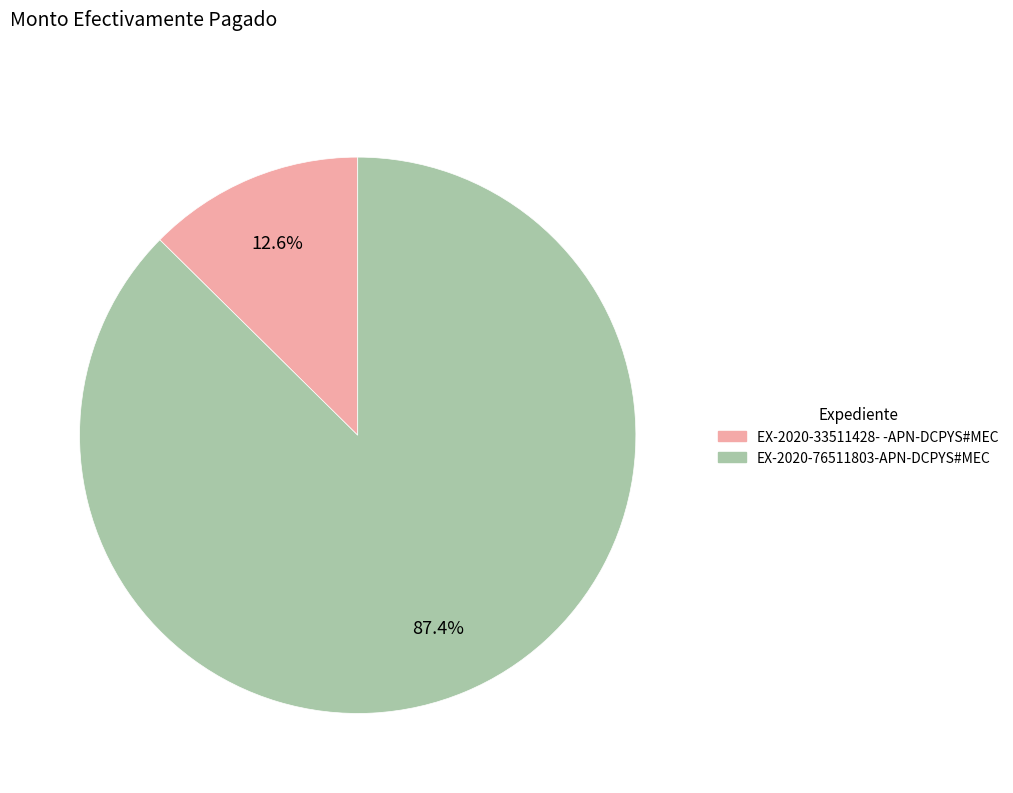

To the nearest percent, what portion does EX-2020-76511803-APN-DCPYS#MEC represent?

87%